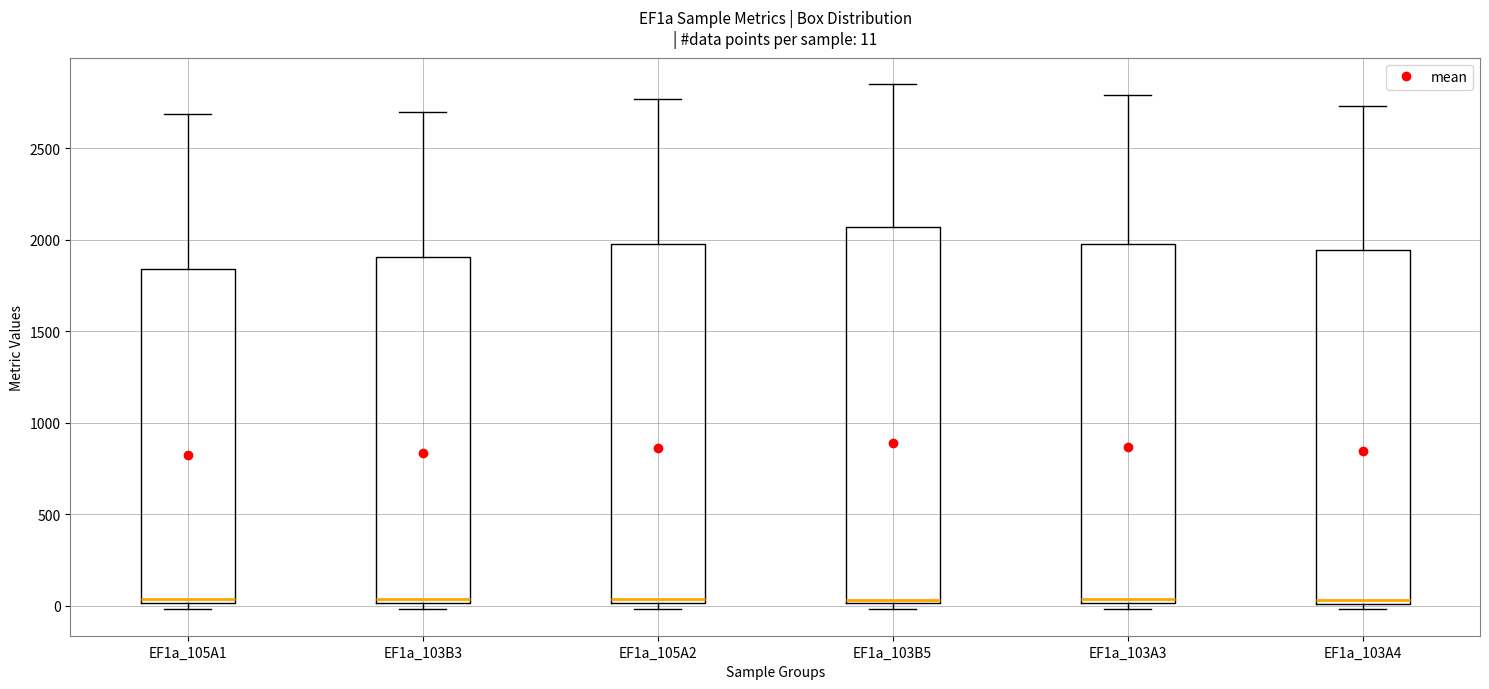

Comparing the boxes themselves (not the whiskers), which one is the tallest?

EF1a_103B5